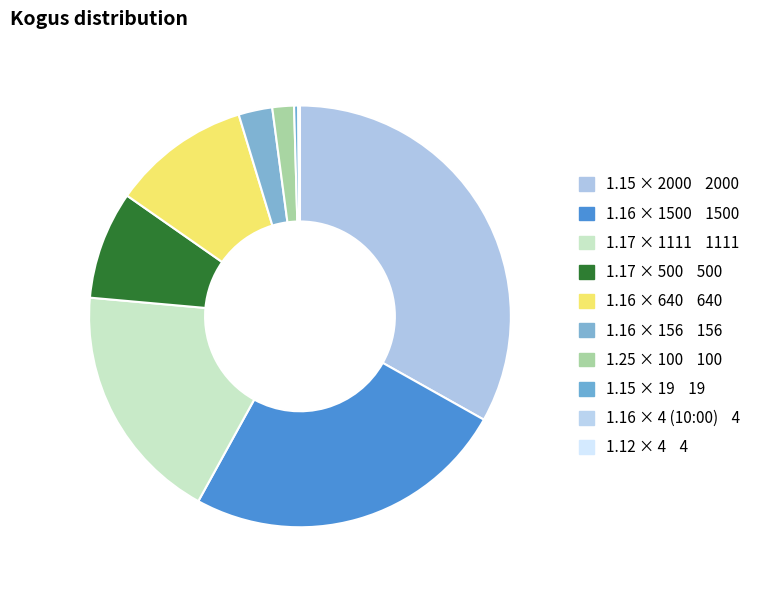

Does any single category account for the majority?

No